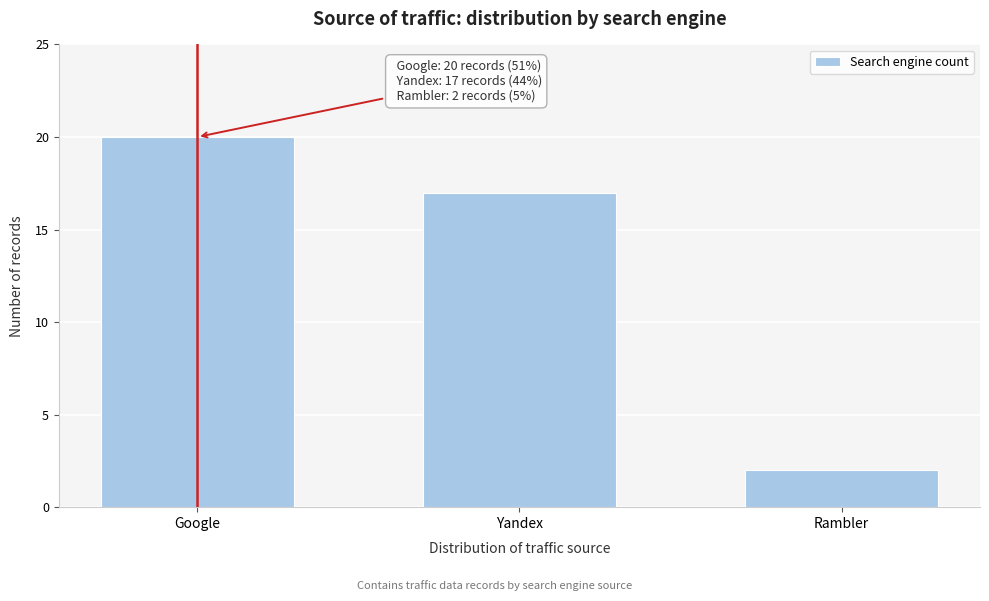

Reading left to right, extract all data points from this chart.

Google=20	Yandex=17	Rambler=2